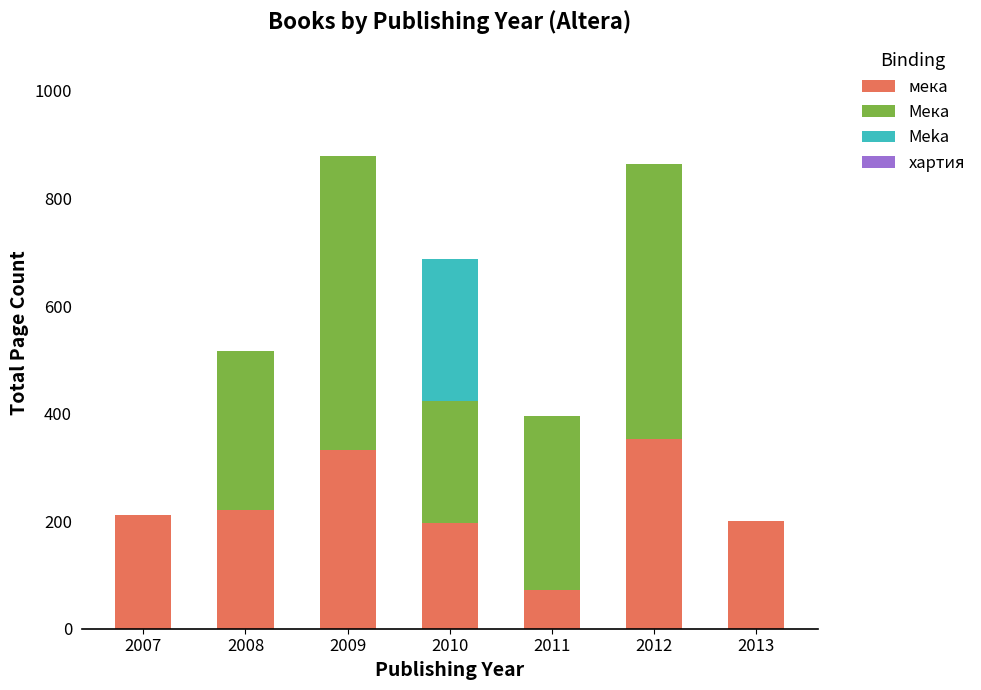

Are the bars horizontal?

No